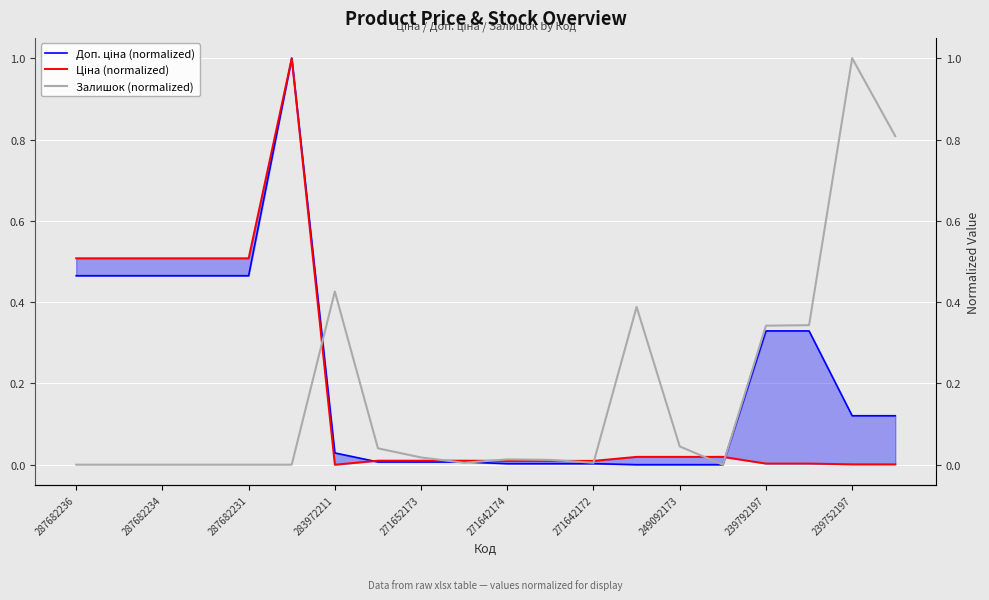

The Ціна (normalized) series shows 0.0 at 271642174. True or false?

False